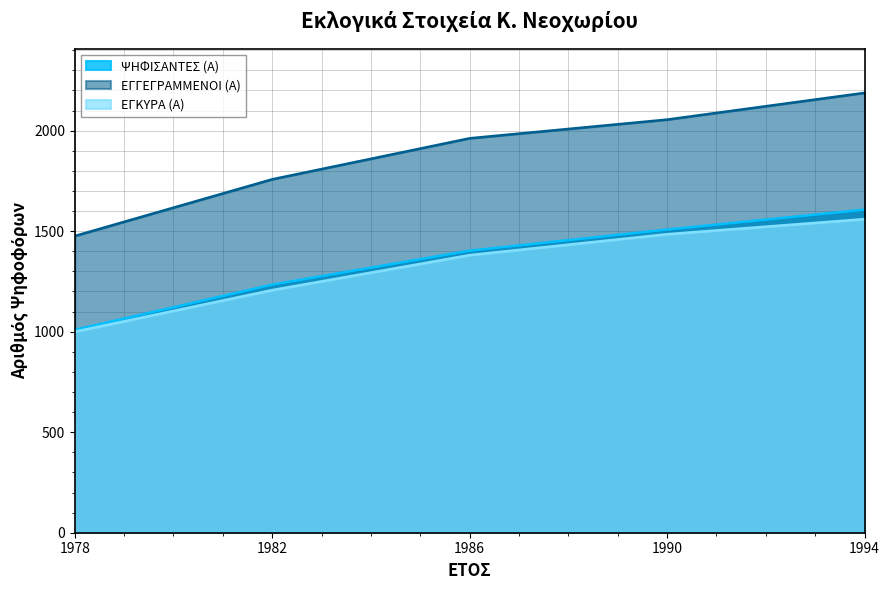

True or false: ΨΗΦΙΣΑΝΤΕΣ (Α) has a value of 1659 at 1978.

False